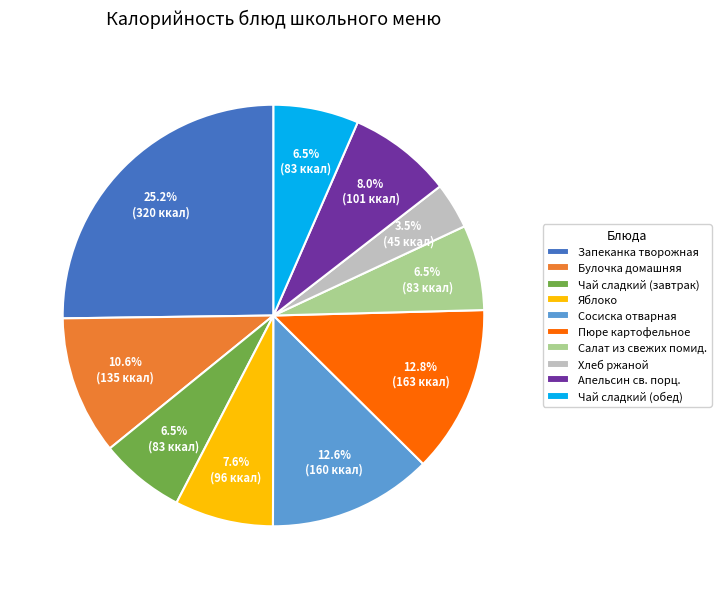

Do Салат из свежих помид. and Хлеб ржаной together represent more than half of the pie?

No